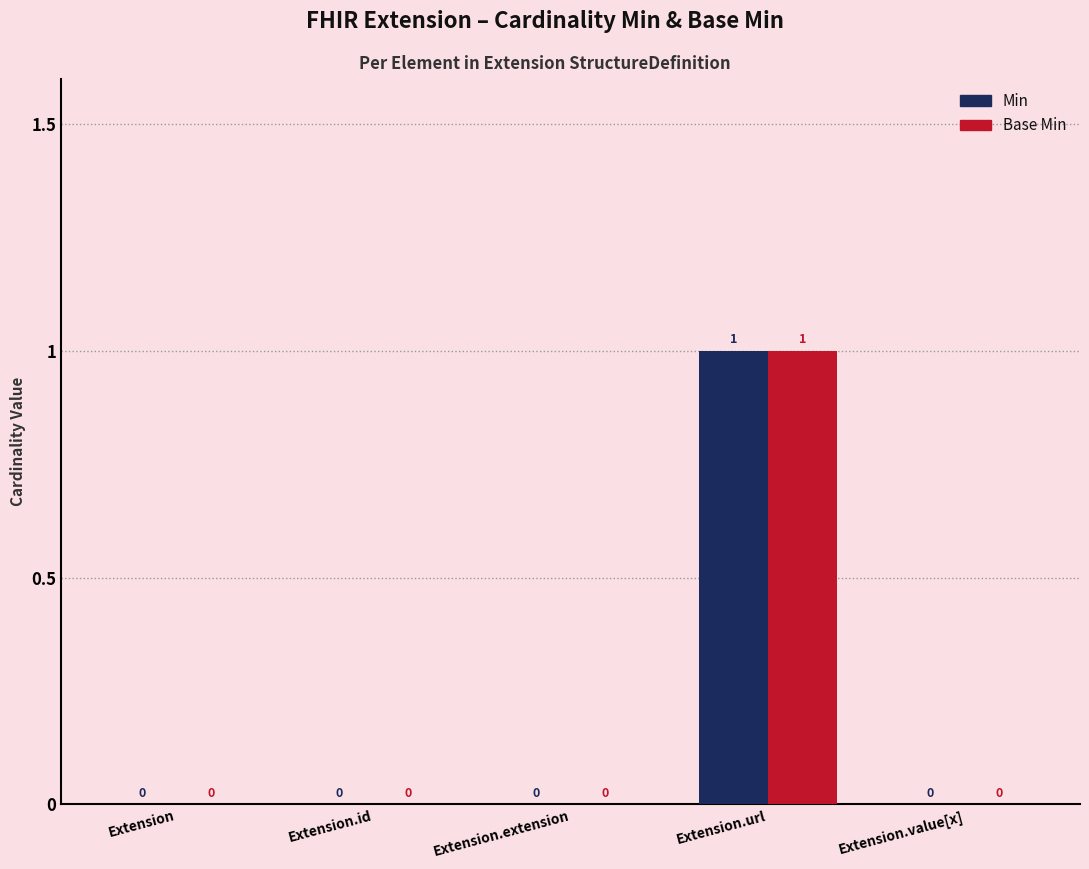

Which category has the highest value across all series?

Extension.url